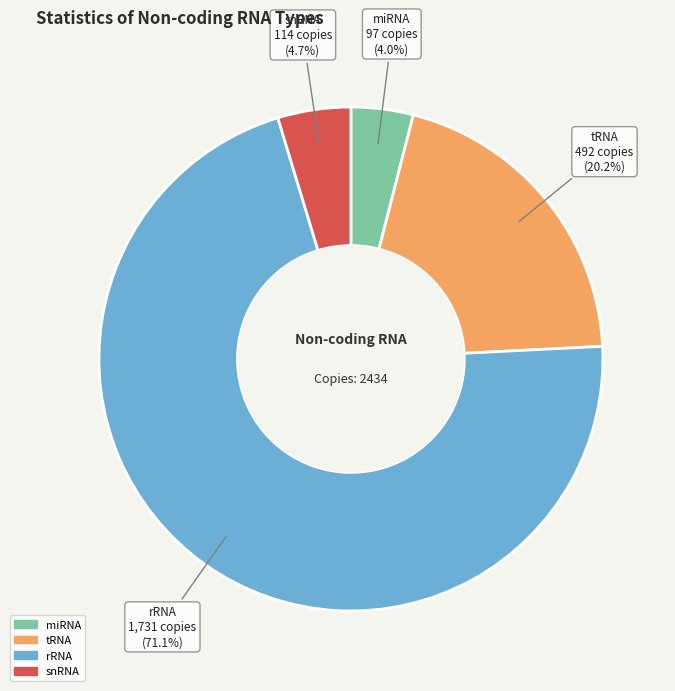

Between rRNA and miRNA, which is larger?

rRNA